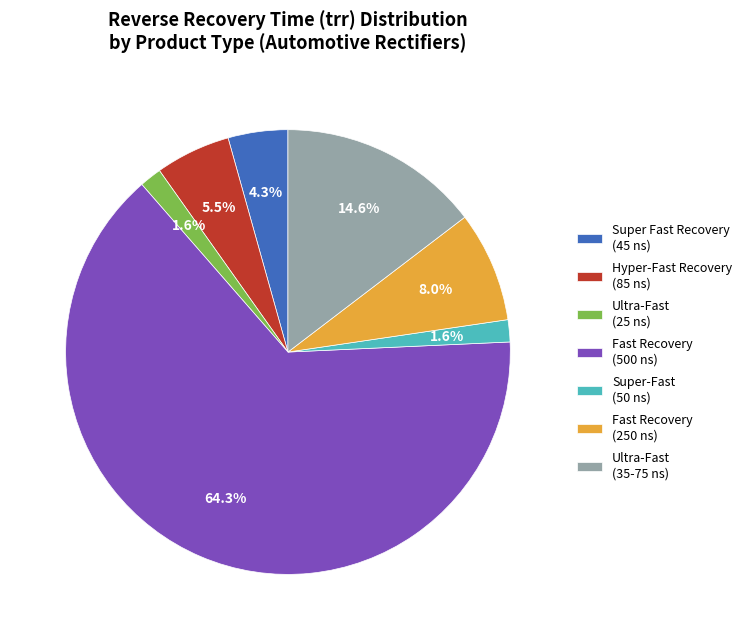

Which has a higher value, Super-Fast (50 ns) or Ultra-Fast (35-75 ns)?

Ultra-Fast (35-75 ns)